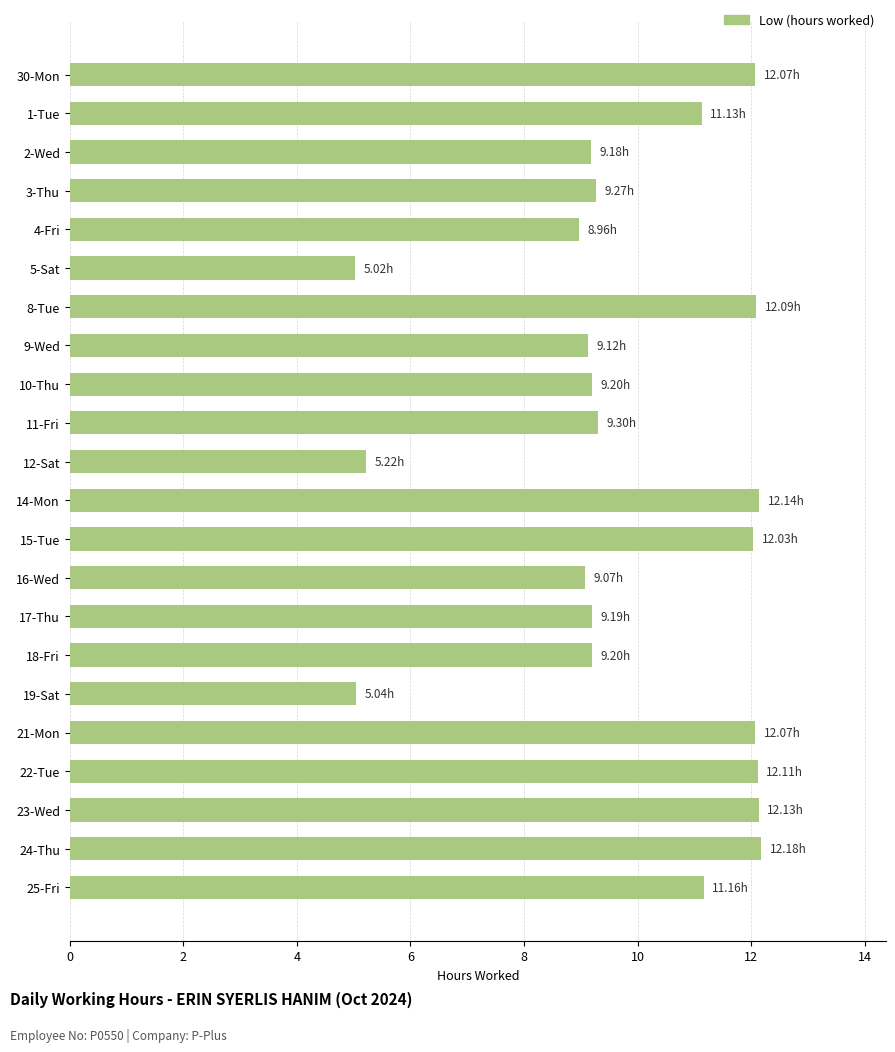

What is the average value?

9.9